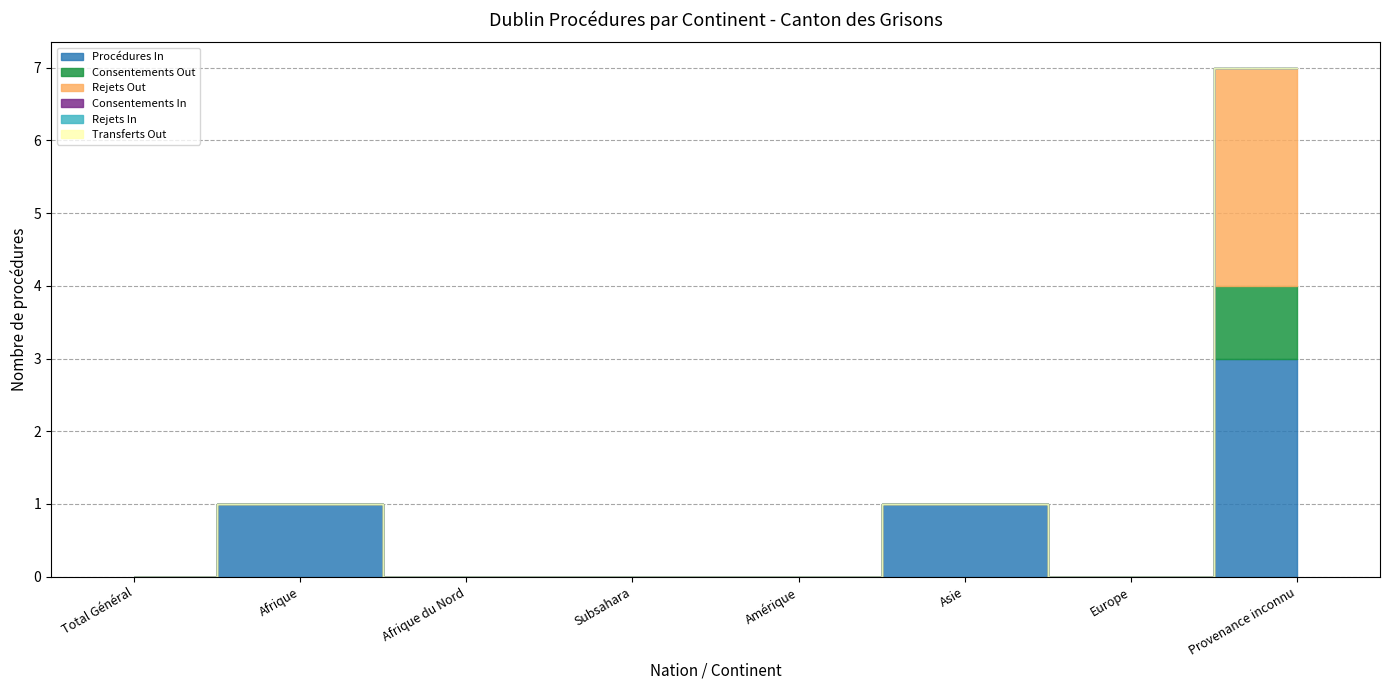

Rank the series by their maximum value, from highest to lowest.

Procédures In, Rejets Out, Consentements Out, Consentements In, Rejets In, Transferts Out